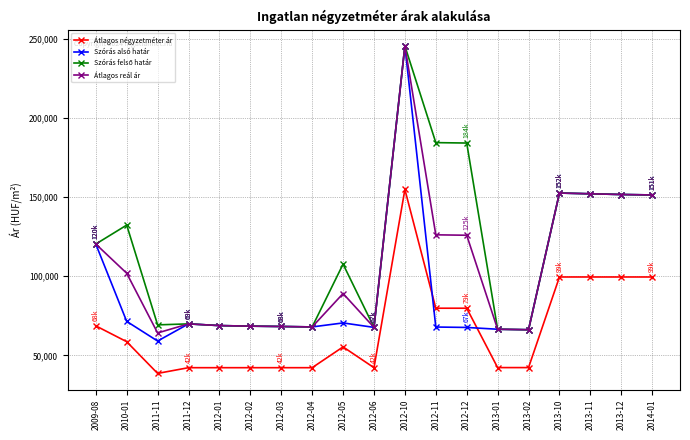

What is the sum of all Átlagos reál ár values?

2023870